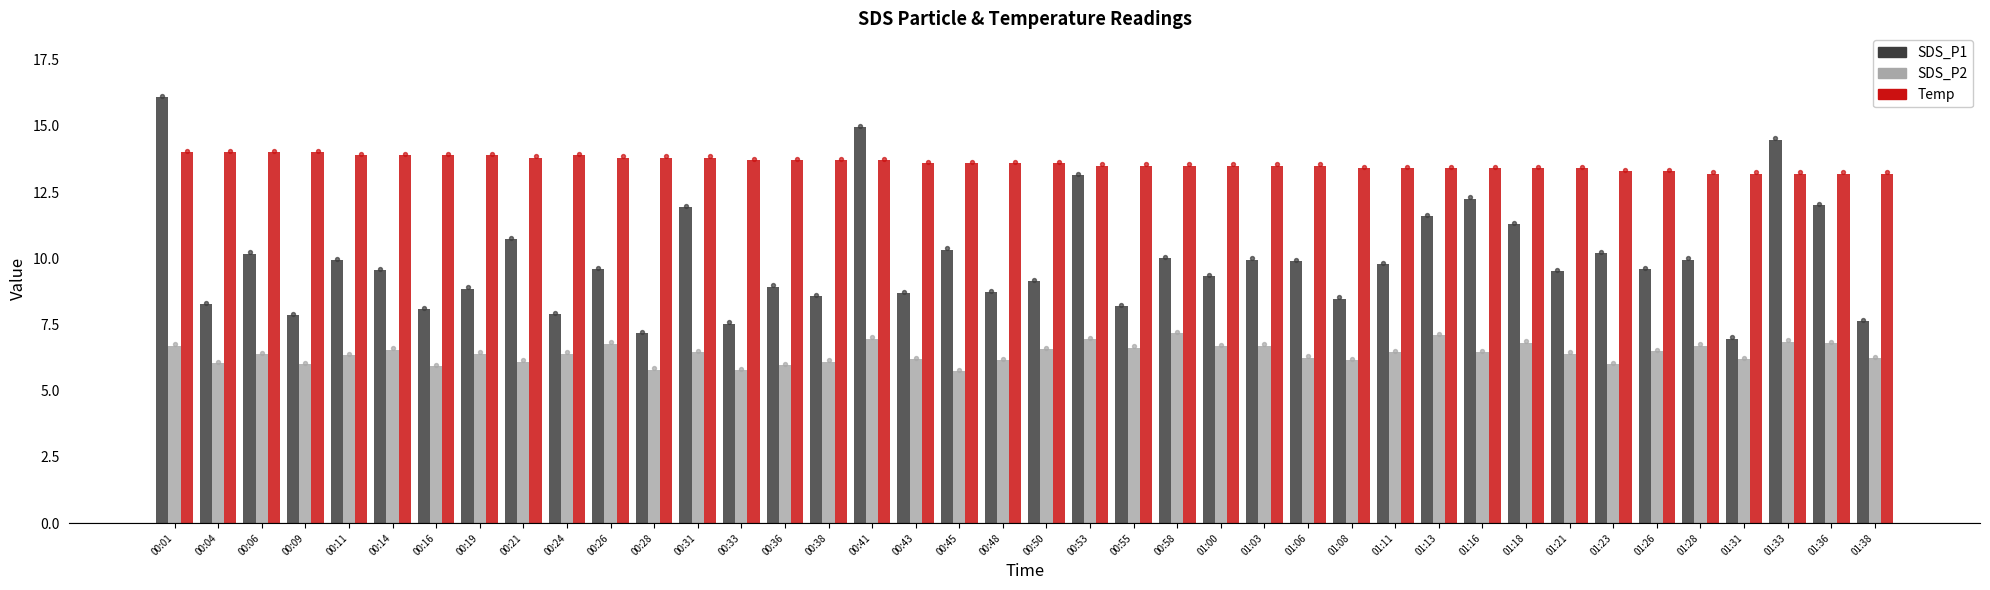

At how many categories does at least one series exceed 7?

40